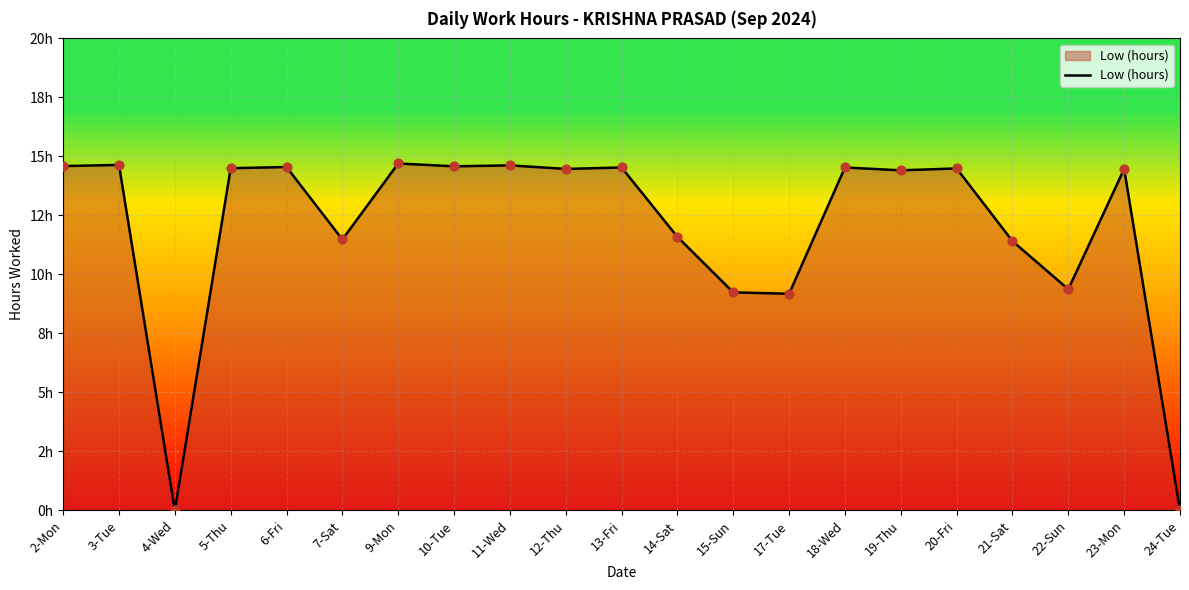

What is the ratio of the value at 10-Tue to the value at 23-Mon?

1.0